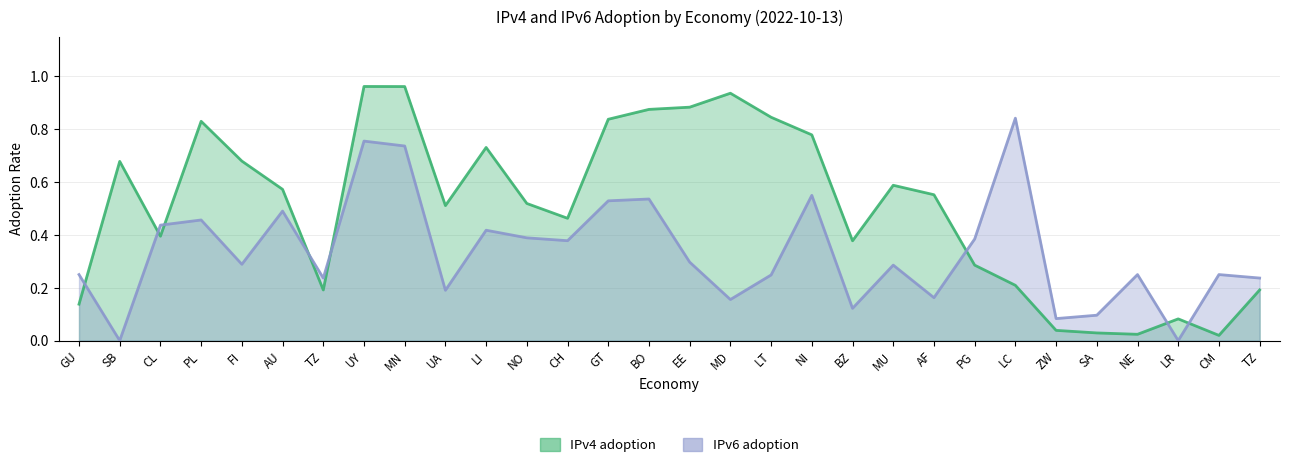

Reading right to left, what are all the values shown in this chart?

IPv4 adoption: TZ=0.2	CM=0.0	LR=0.1	NE=0.0	SA=0.0	ZW=0.0	LC=0.2	PG=0.3	AF=0.6	MU=0.6	BZ=0.4	NI=0.8	LT=0.8	MD=0.9	EE=0.9	BO=0.9	GT=0.8	CH=0.5	NO=0.5	LI=0.7	UA=0.5	MN=1.0	UY=1.0	TZ=0.2	AU=0.6	FI=0.7	PL=0.8	CL=0.4	SB=0.7	GU=0.1
IPv6 adoption: TZ=0.2	CM=0.2	LR=0.0	NE=0.2	SA=0.1	ZW=0.1	LC=0.8	PG=0.4	AF=0.2	MU=0.3	BZ=0.1	NI=0.6	LT=0.2	MD=0.2	EE=0.3	BO=0.5	GT=0.5	CH=0.4	NO=0.4	LI=0.4	UA=0.2	MN=0.7	UY=0.8	TZ=0.2	AU=0.5	FI=0.3	PL=0.5	CL=0.4	SB=0.0	GU=0.2